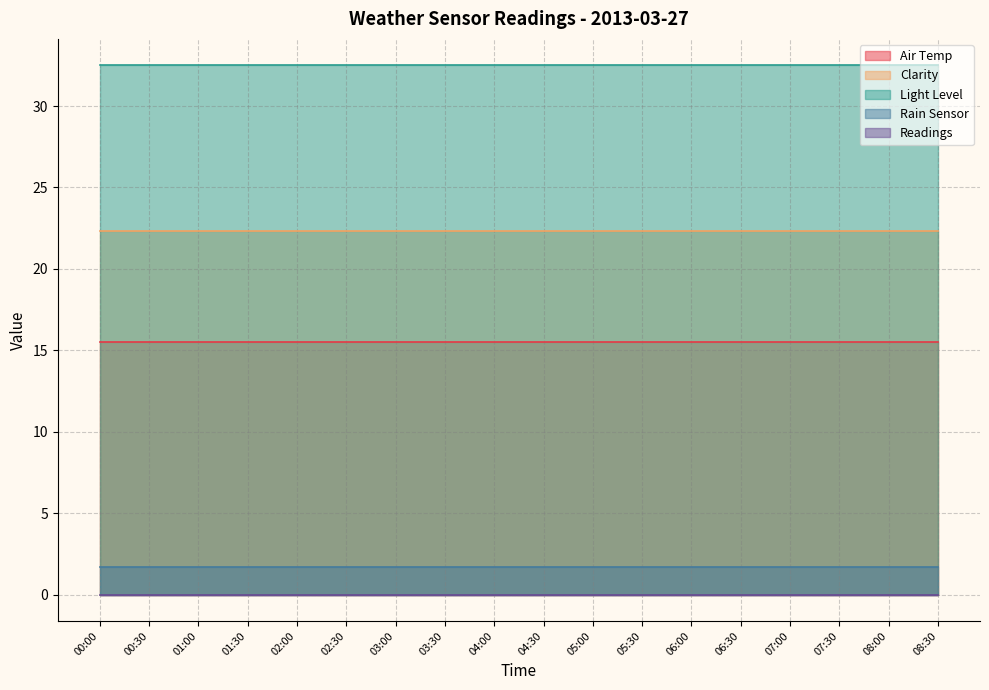

At which category is the sum across all series the highest?

00:00